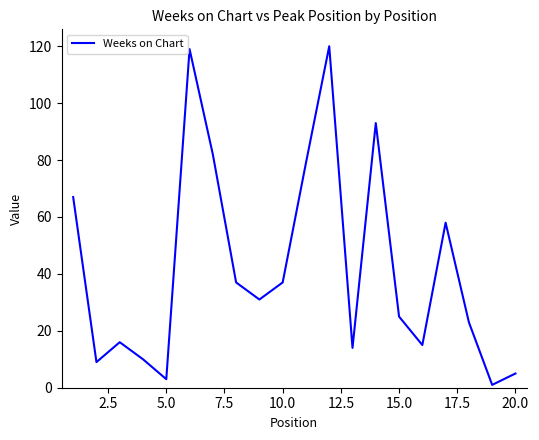

What is the difference between the maximum and minimum values?

119